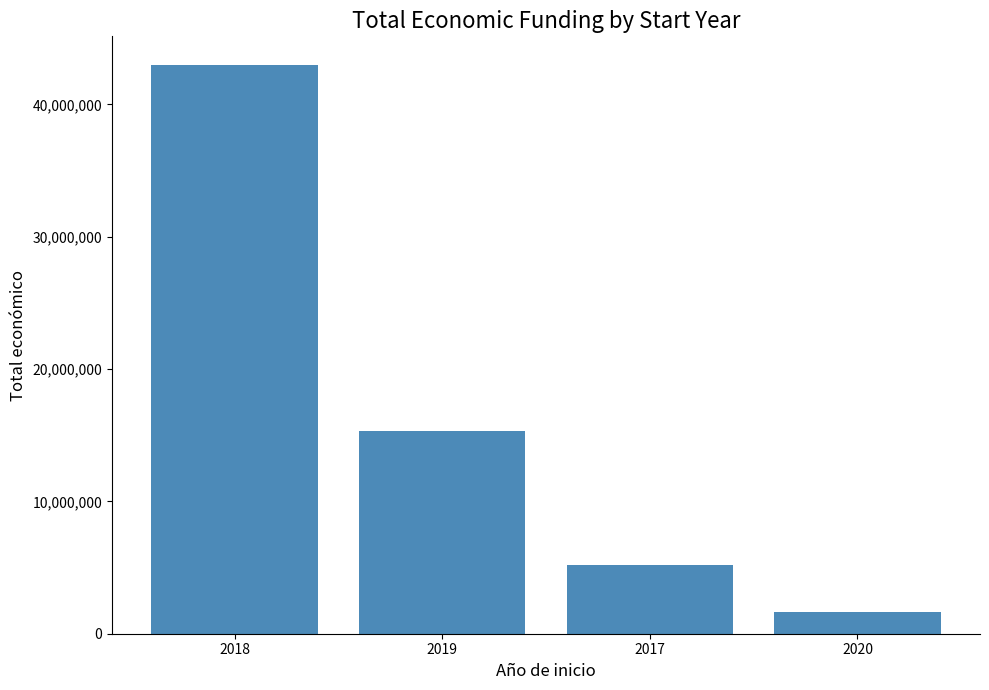

Reading right to left, what are all the values shown in this chart?

2020=1644832	2017=5226548	2019=15349026	2018=42986609